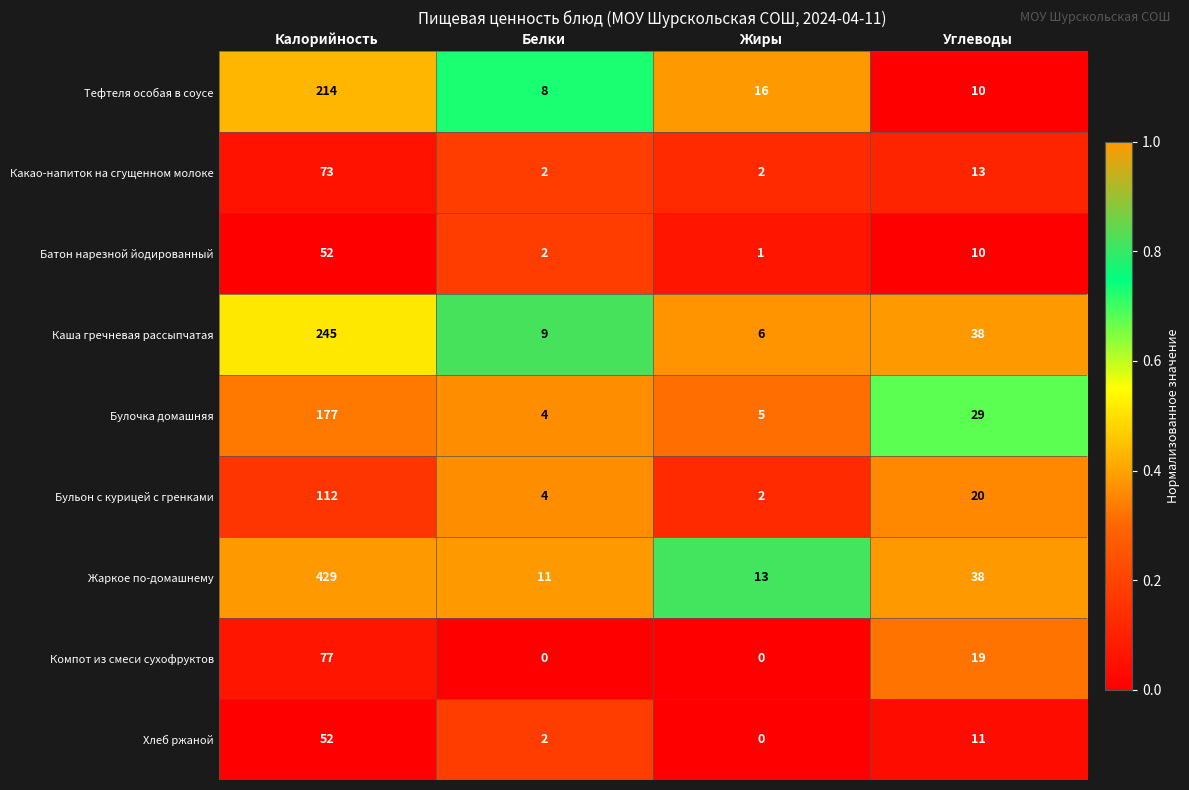

At which label is Хлеб ржаной closest to 26?

Углеводы